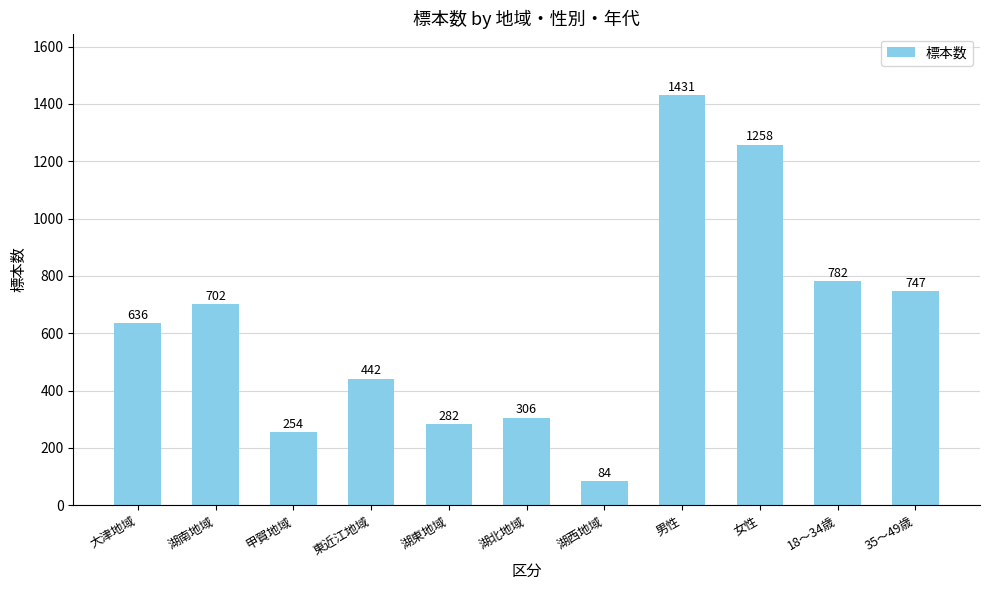

Does the chart contain stacked bars?

No